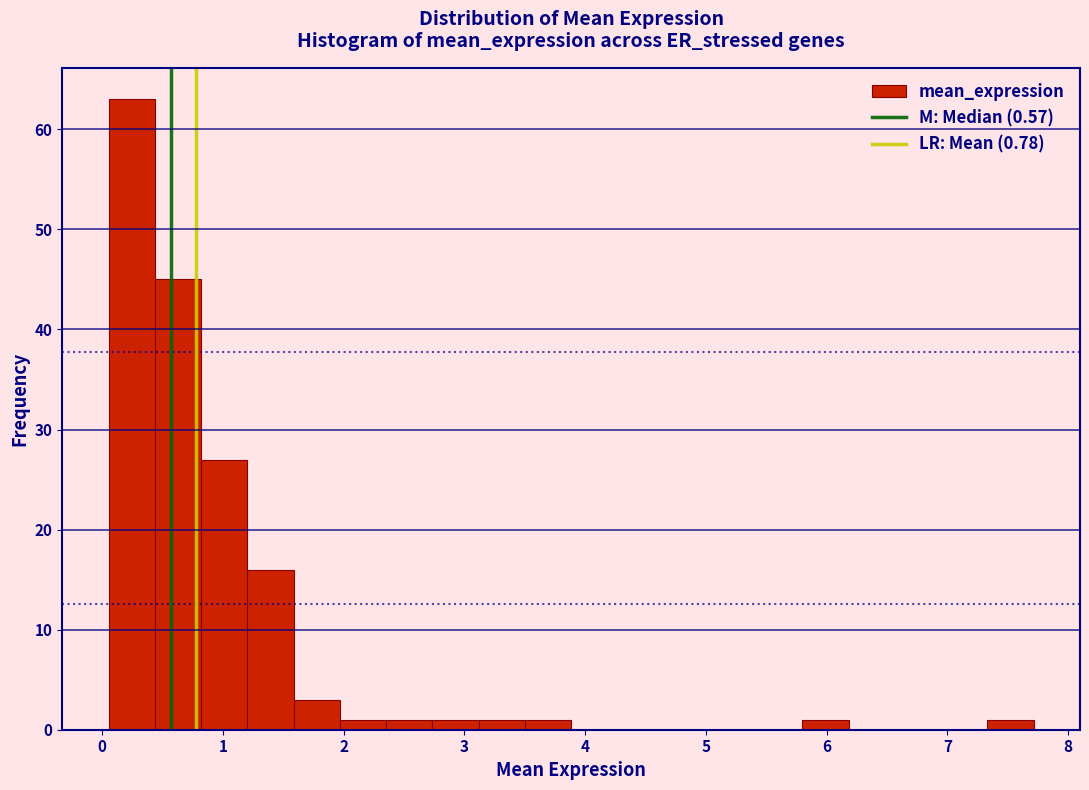

Read against the x-axis, roughly where is the centre of the tallest bar?

0.2